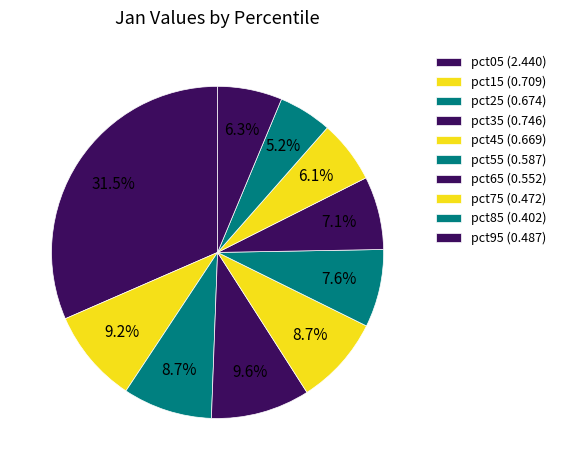

To the nearest percent, what percentage of the pie is pct25?

9%